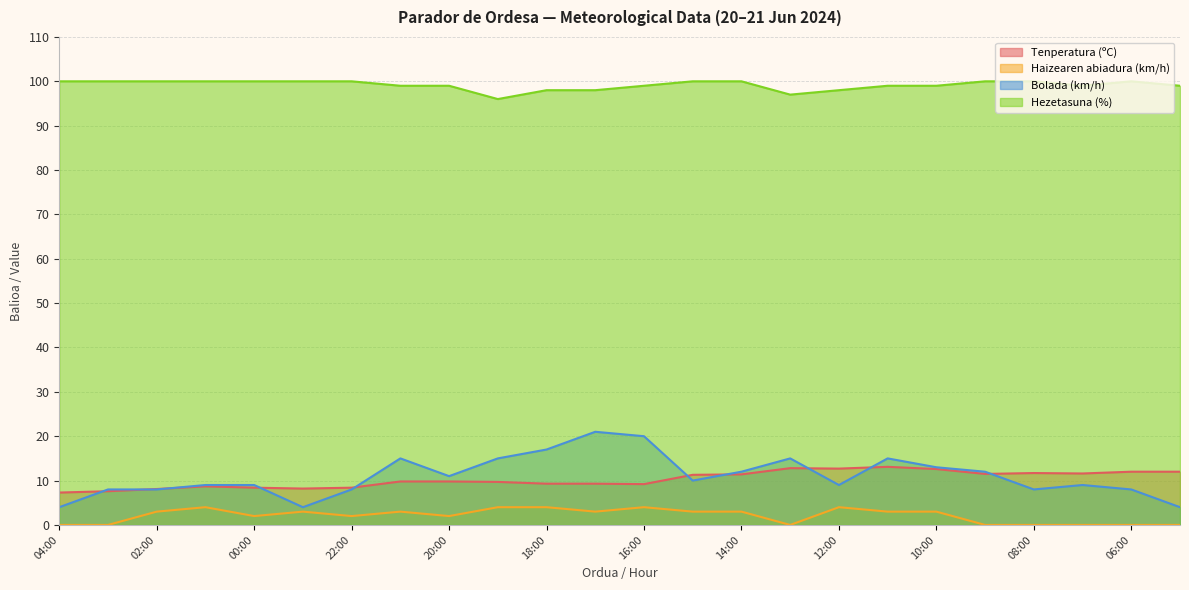

True or false: Tenperatura (ºC) and Hezetasuna (%) intersect in this chart.

False